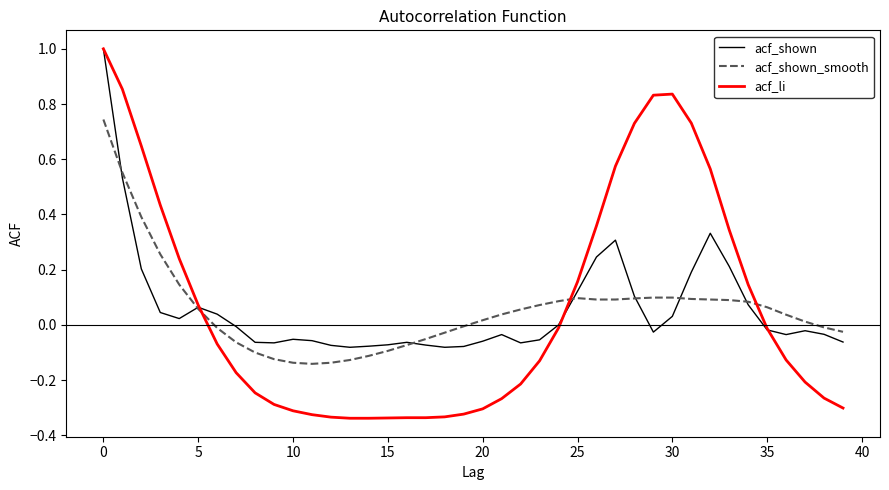

What is the greatest value displayed?

1.0